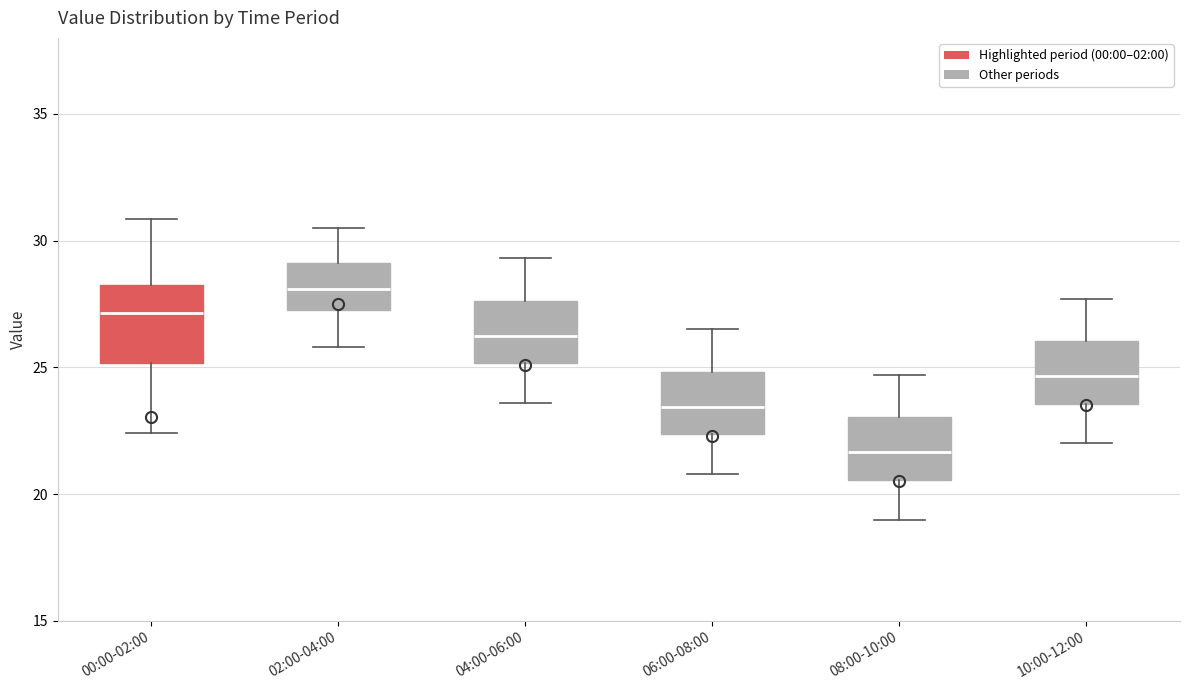

Where does the lower whisker of the box for 02:00-04:00 end on the y-axis? The values are not printed on the chart, so give them approximately, as read against the axis.

26.0